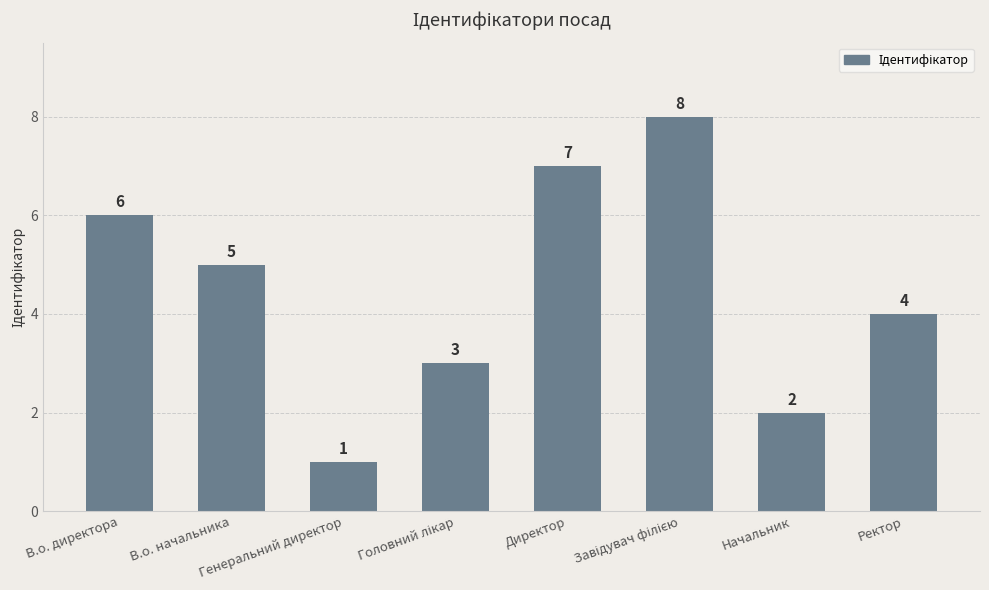

What is the value of the 2nd bar from the left?

5